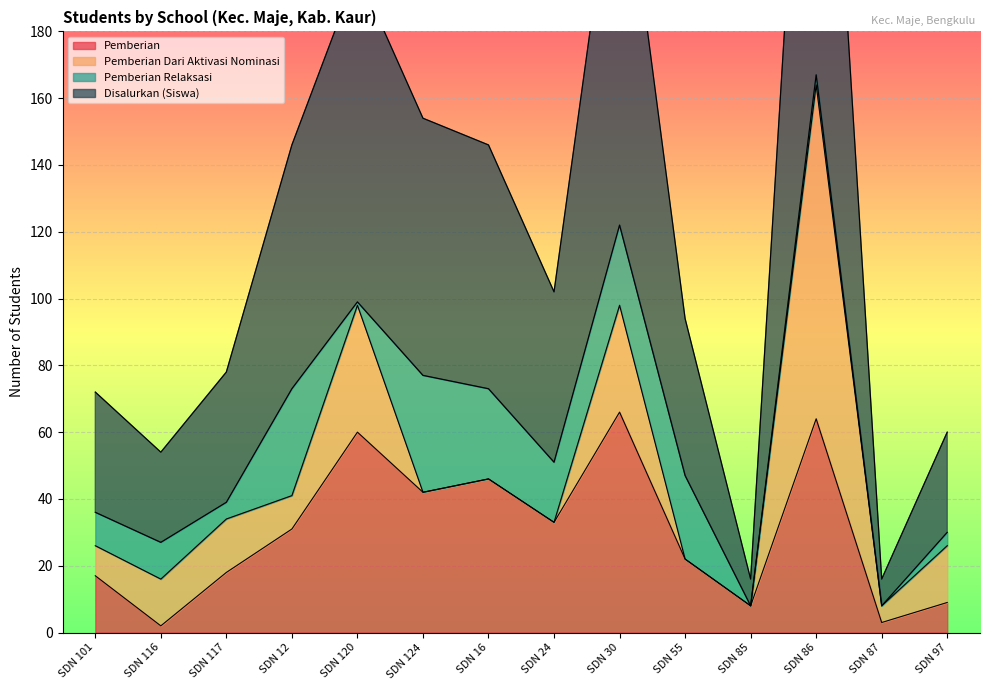

True or false: Disalurkan (Siswa) and Pemberian cross at least once.

False